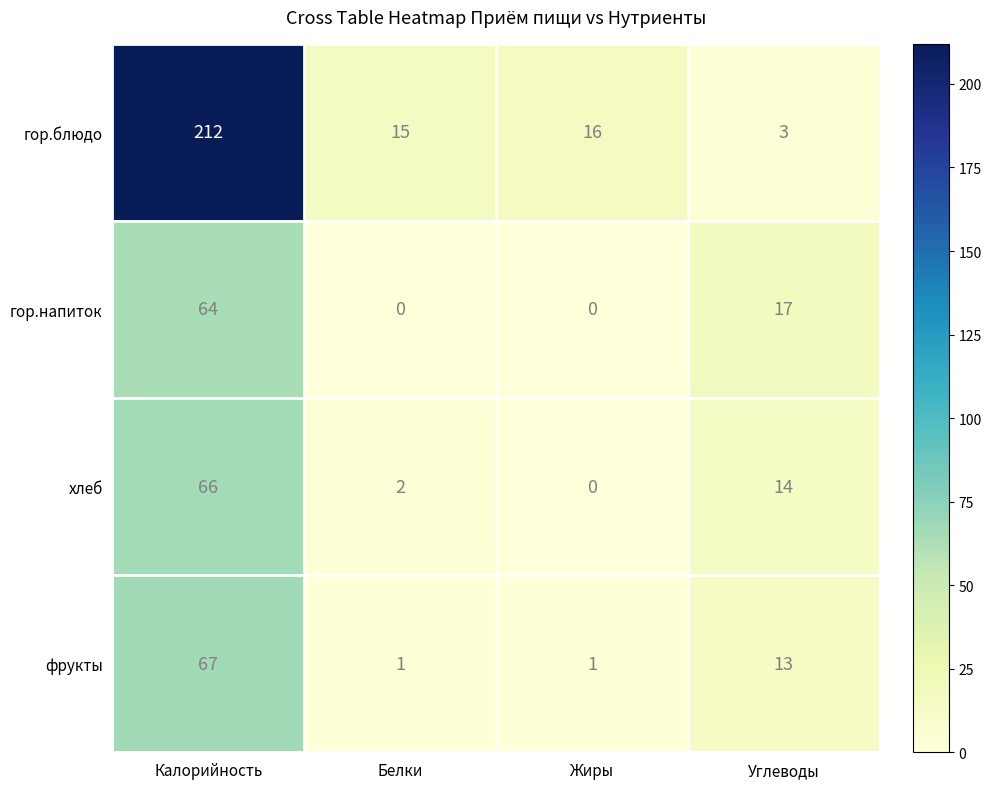

Which series has the largest total across all categories?

гор.блюдо